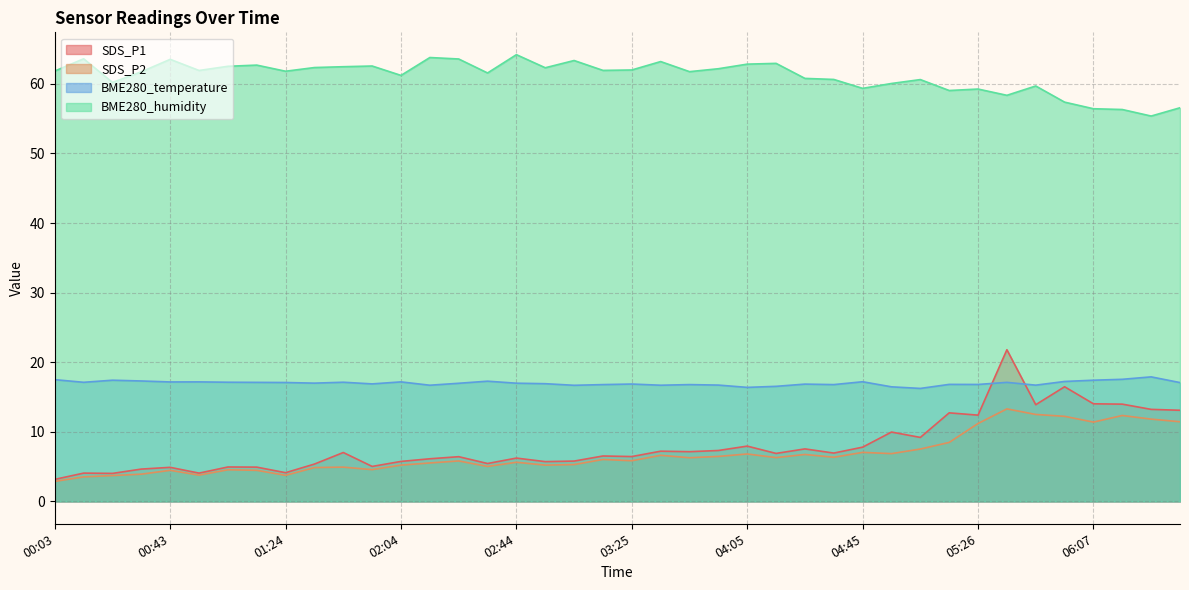

What position from the left is 03:14?

20